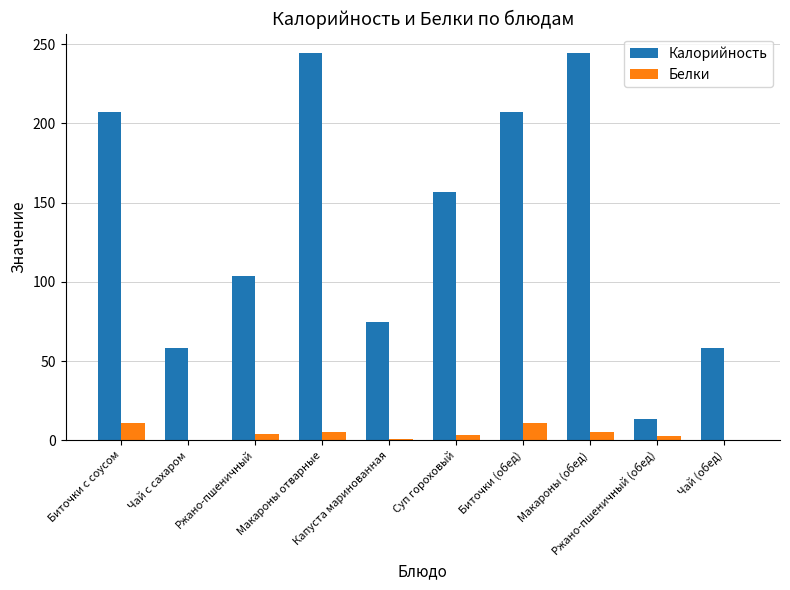

What is the sum of all Калорийность values?

1367.0